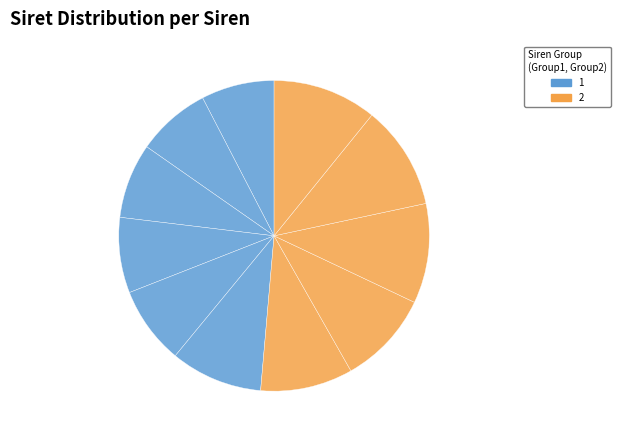

What is the smallest slice in the pie chart?

303932818